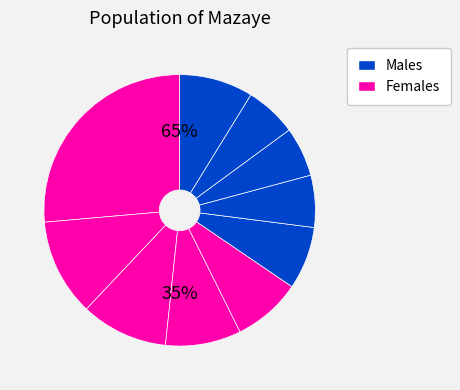

To the nearest percent, what is the difference between the largest and smallest slice percentages?

20%